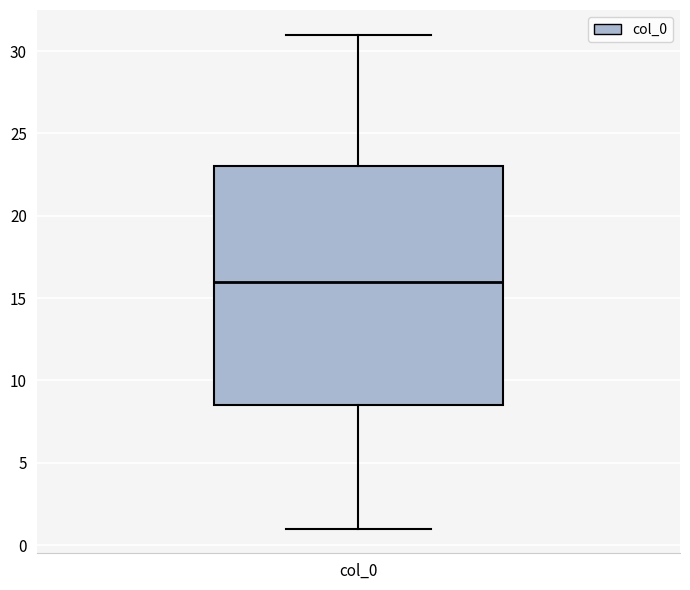

Read this box plot against the y-axis: the position of the median line, the range covered by the box, and the ends of both whiskers. The values are not printed on the chart, so give them approximately, as read against the axis.

median 16.0, box 8.5 to 23.0, whiskers 1.0 to 31.0